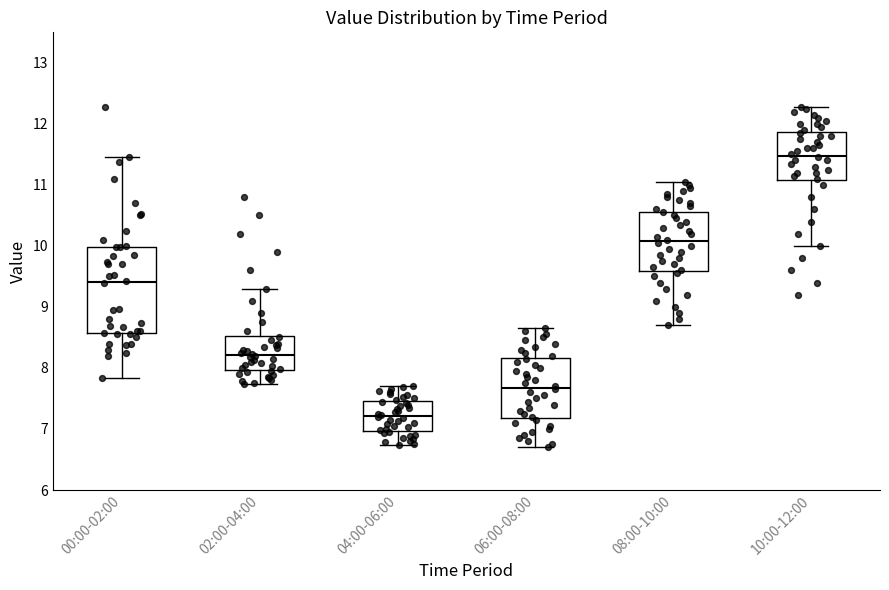

Which box is the tallest, from its lower edge to its upper edge?

00:00-02:00